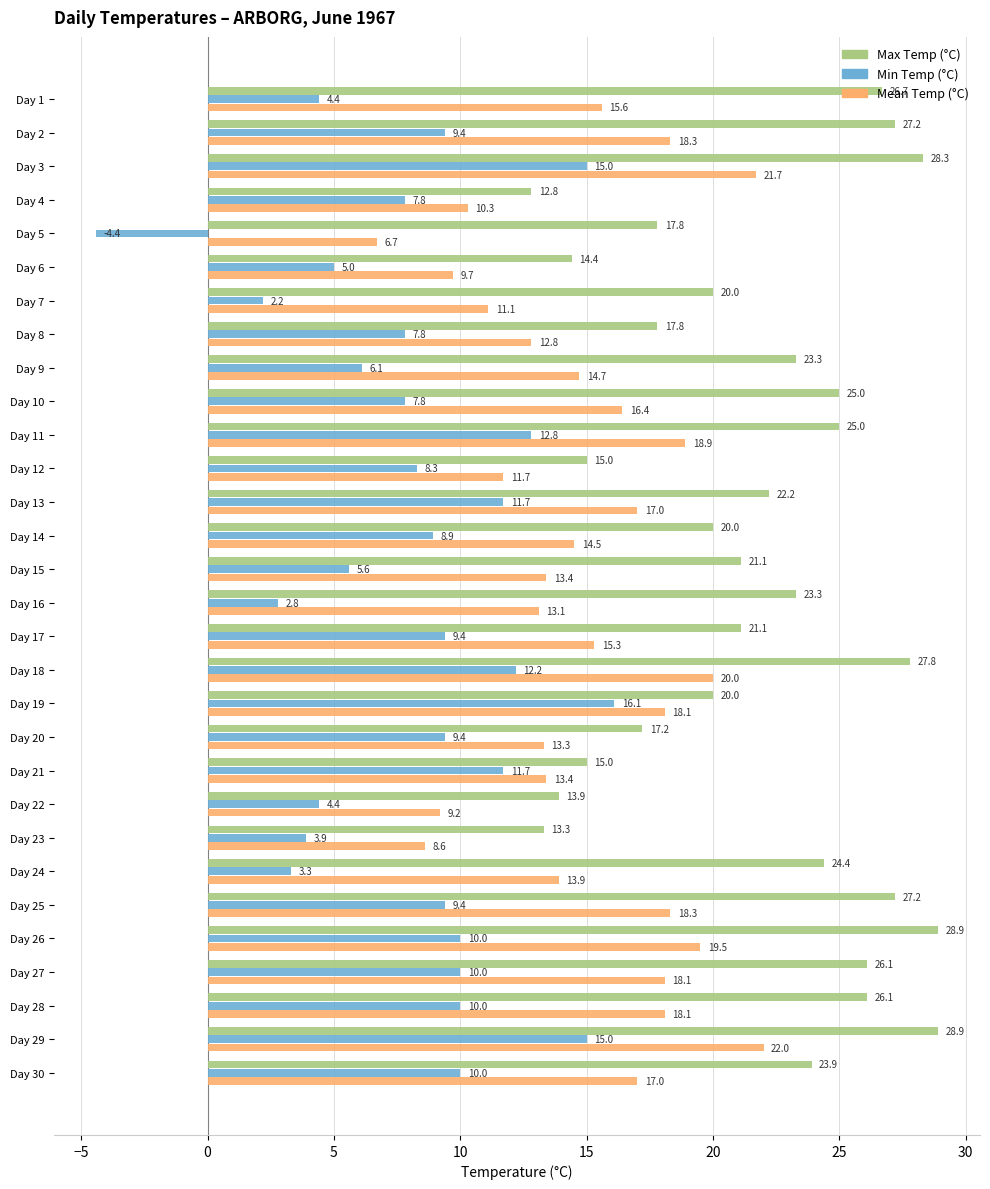

Which series has the largest total across all categories?

Max Temp (°C)